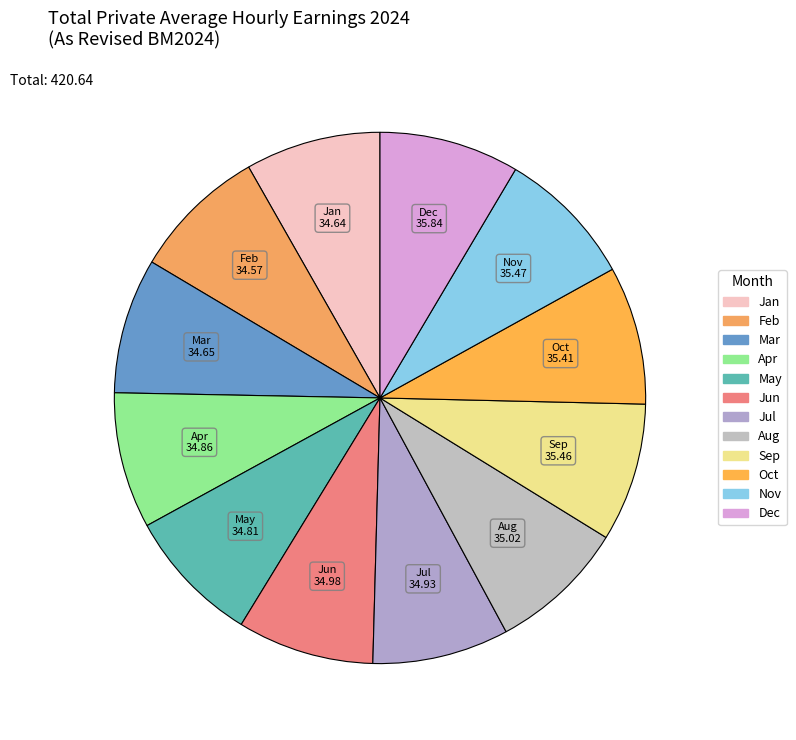

Combined, do Oct and May account for over 50%?

No